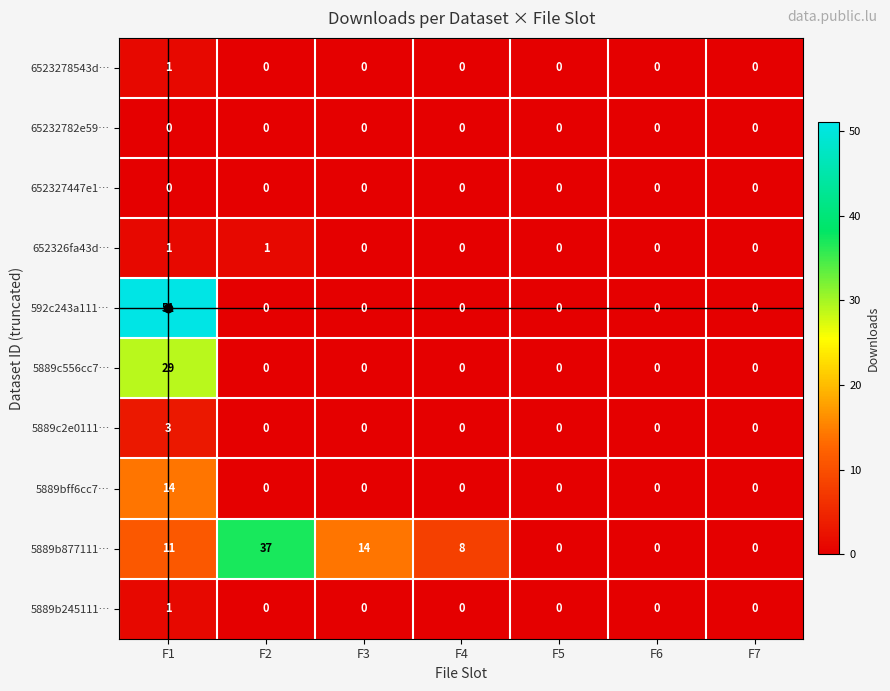

What is the difference between the maximum and minimum values in the 5889bff6cc7… series?

14